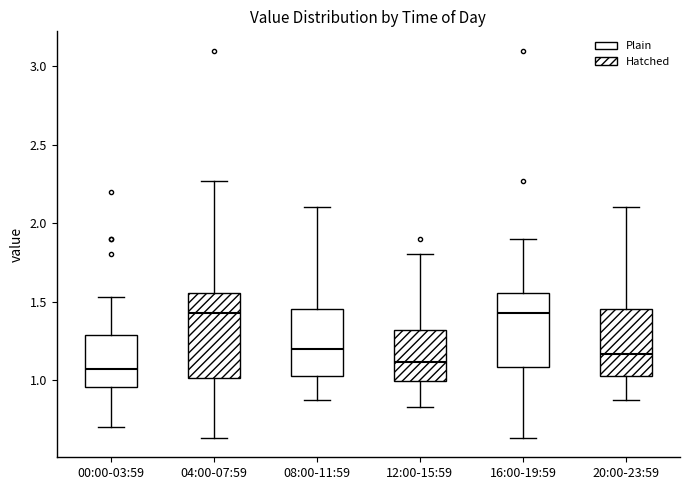

Which box is the tallest, from its lower edge to its upper edge?

04:00-07:59